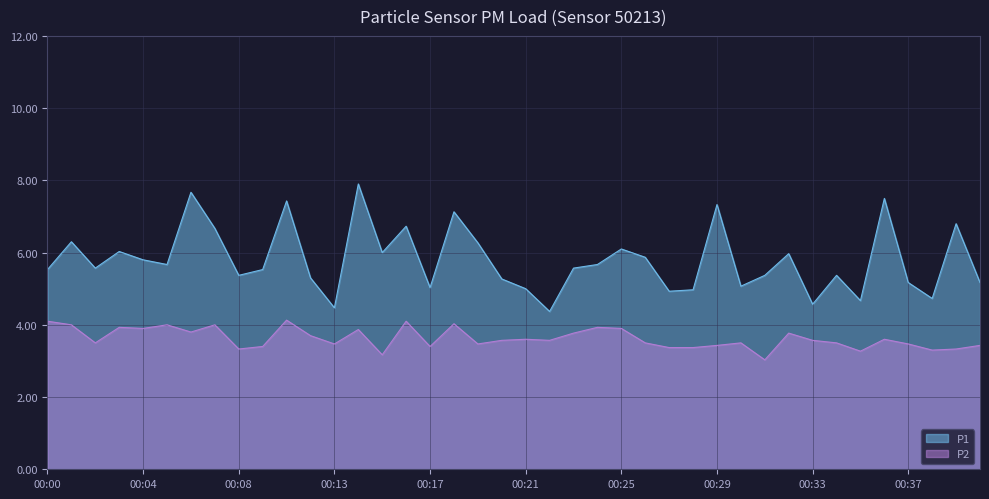

Does the chart have visible grid lines?

Yes